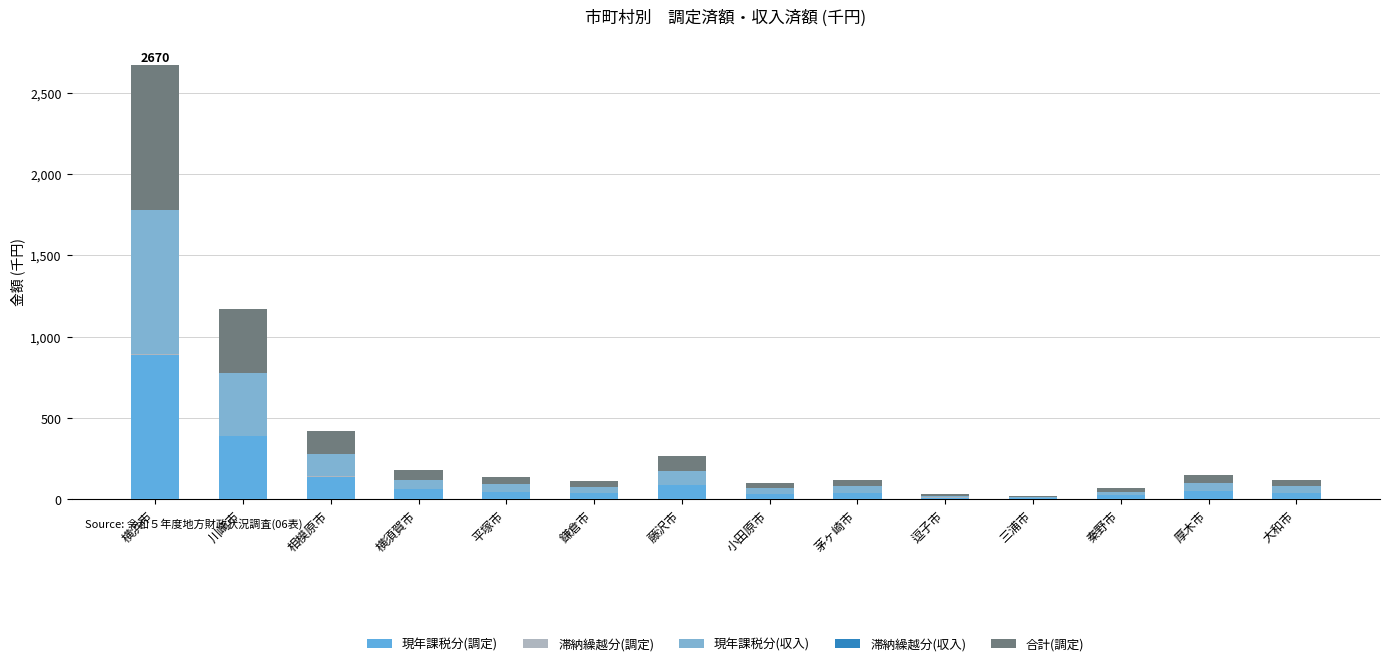

At how many categories does at least one series exceed 660?

1